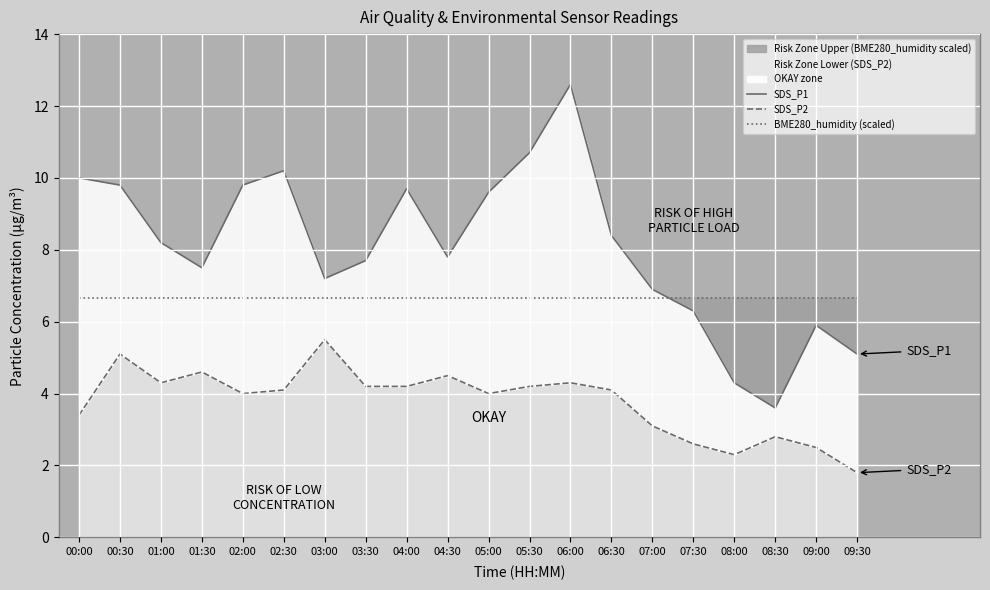

What is the highest value of the SDS_P1 series?

12.6